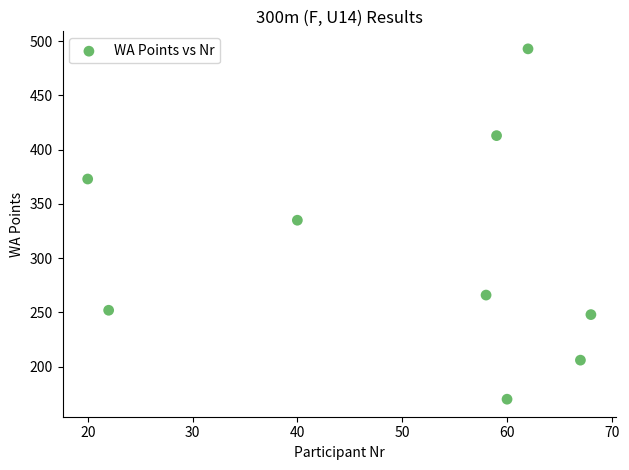

What Y value in the scatter plot is closest to 331?

335